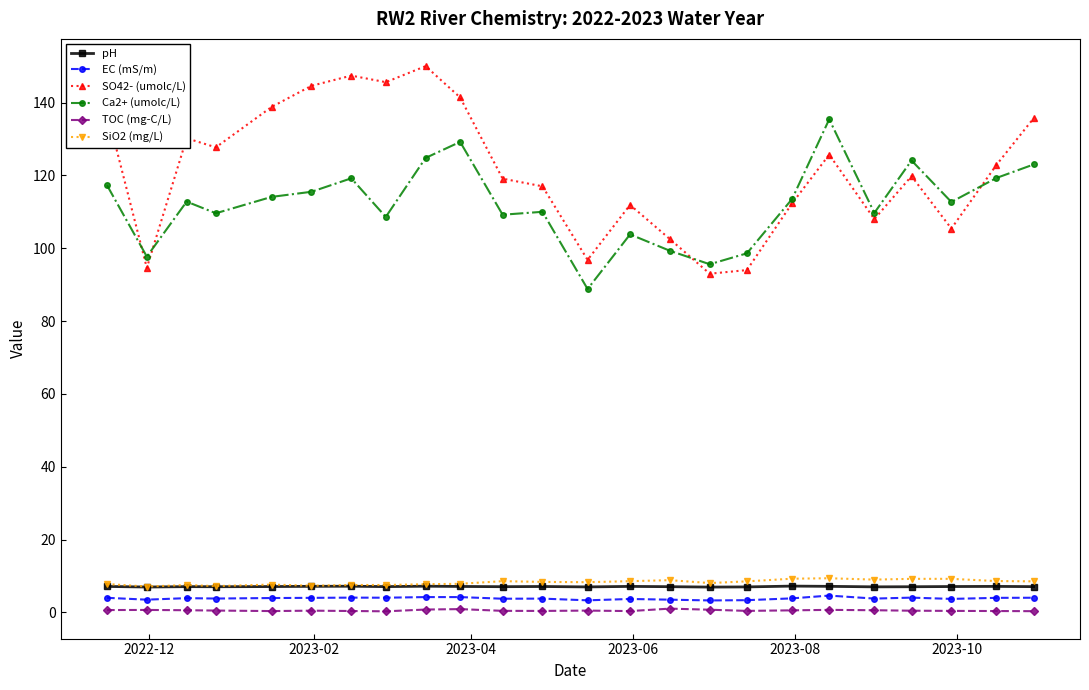

Does the chart display data point markers on the line(s)?

Yes